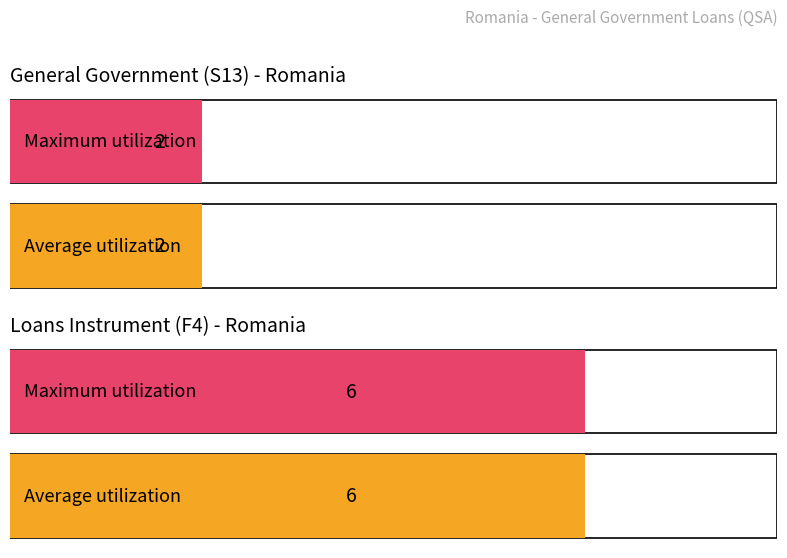

How many bars are there in total?

4